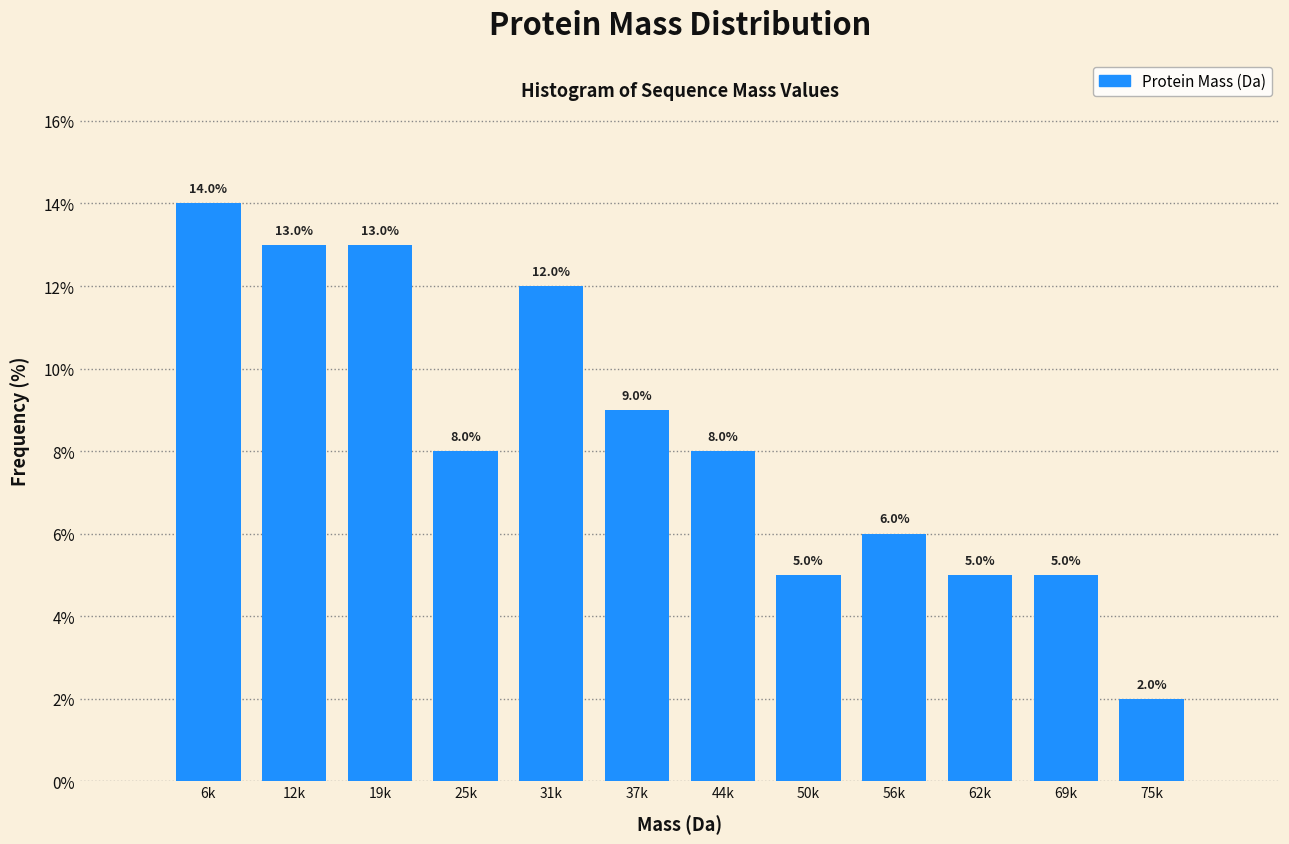

Reading left to right, extract all data points from this chart.

14.0	13.0	13.0	8.0	12.0	9.0	8.0	5.0	6.0	5.0	5.0	2.0